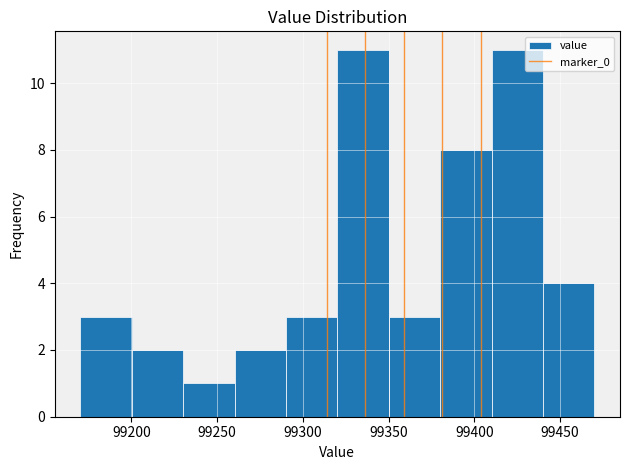

Reading left to right, list every bar in this chart as the range it spans on the x-axis followed by its height. Neither the bar edges nor the heights are printed on the chart, so give them approximately, as read against the axes.

99170 to 99200: 3
99200 to 99230: 2
99230 to 99260: 1
99260 to 99290: 2
99290 to 99320: 3
99320 to 99350: 11
99350 to 99380: 3
99380 to 99410: 8
99410 to 99440: 11
99440 to 99470: 4